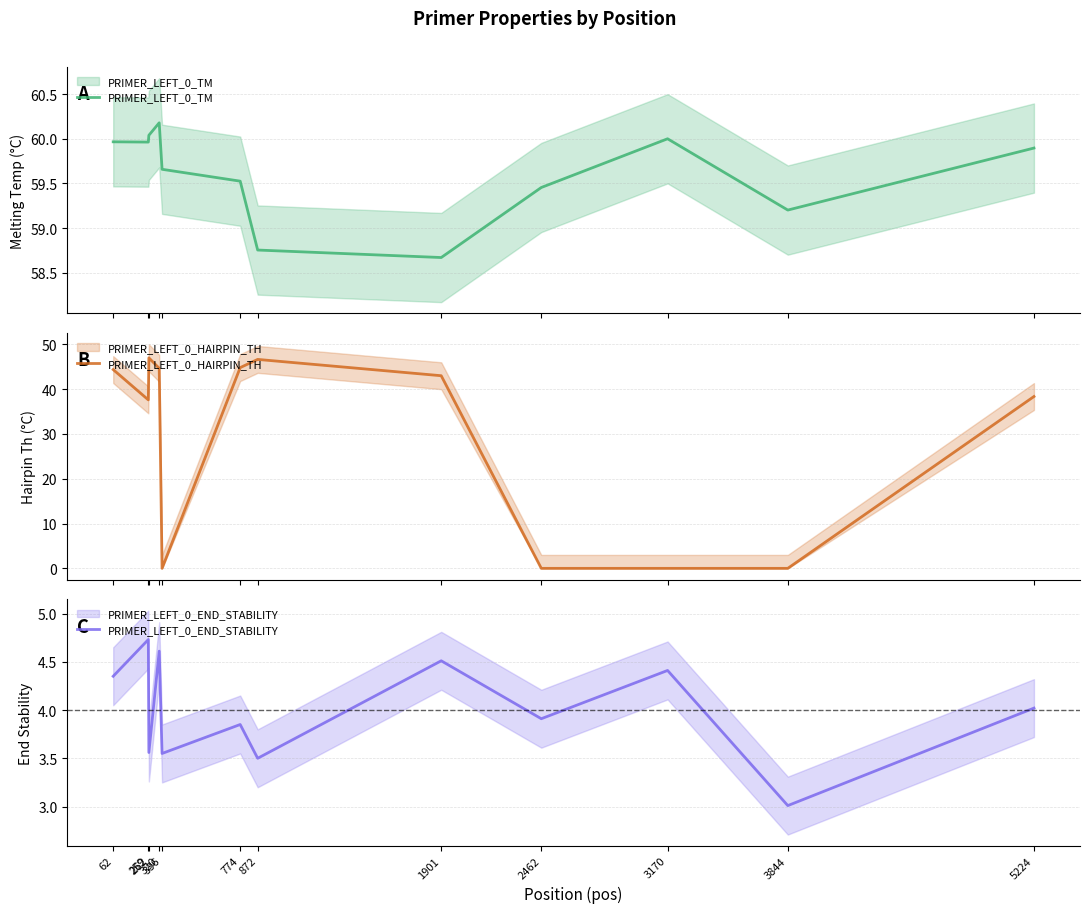

Which series has the largest range (max minus min)?

PRIMER_LEFT_0_HAIRPIN_TH